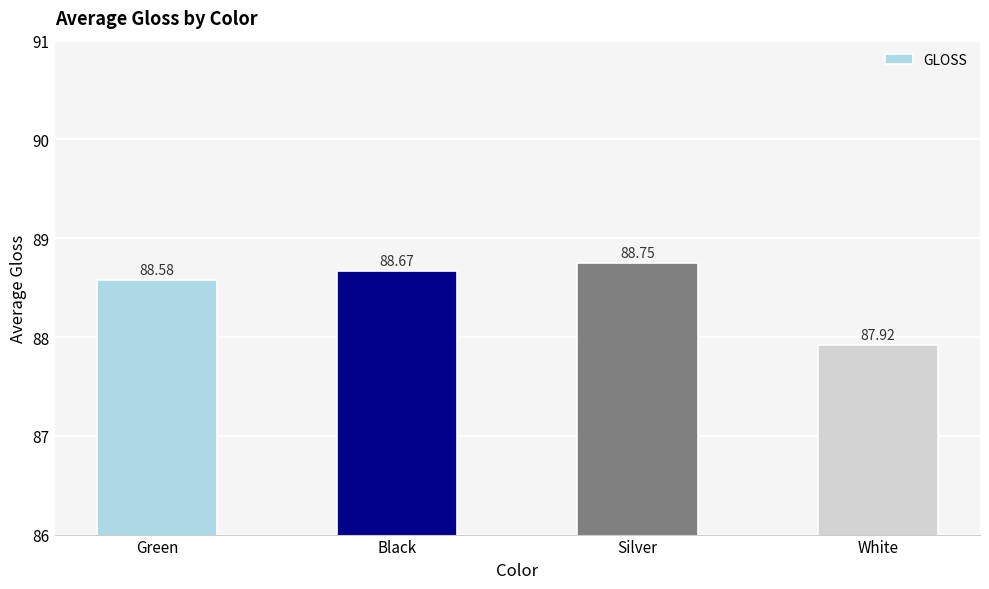

How many values are below 88?

1